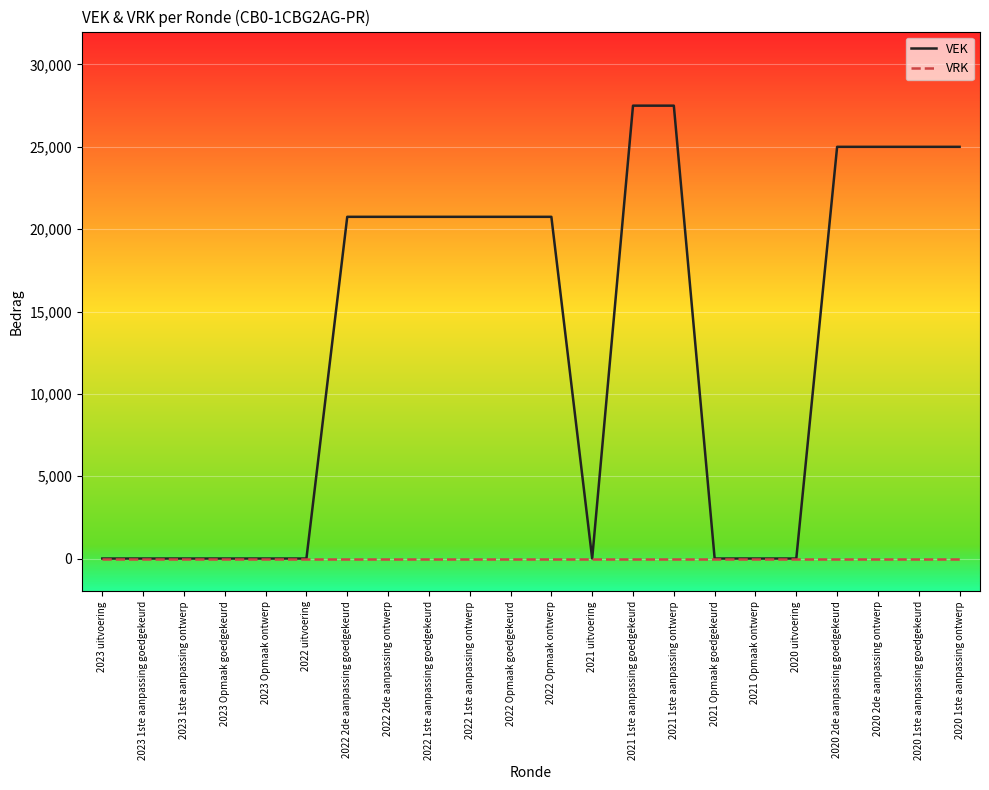

Between 2023 1ste aanpassing ontwerp and 2022 Opmaak goedgekeurd, which series saw the biggest shift?

VEK